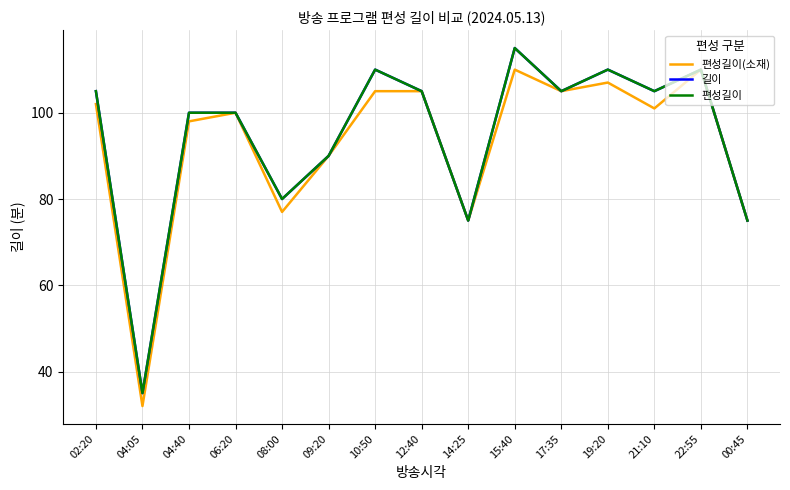

The value of 편성길이 at 08:00 is 80. True or false?

True